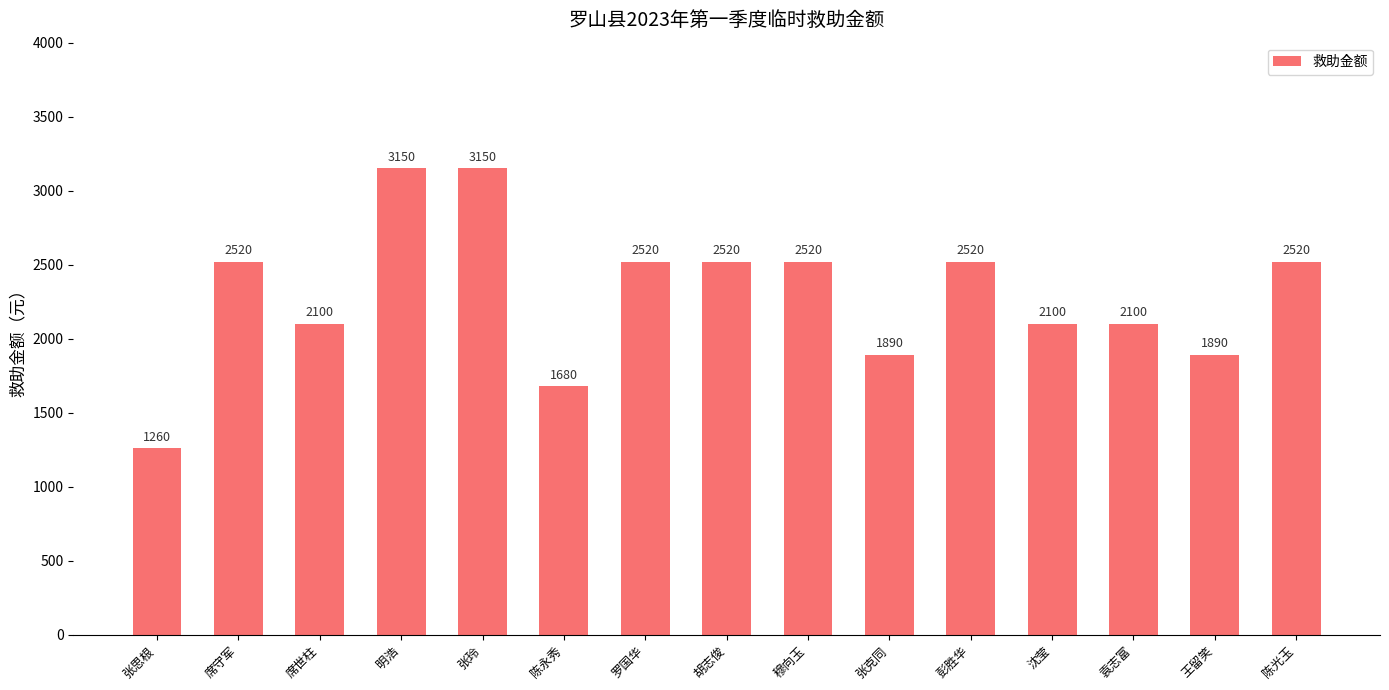

The chart shows a value of 621 at 陈永秀. True or false?

False